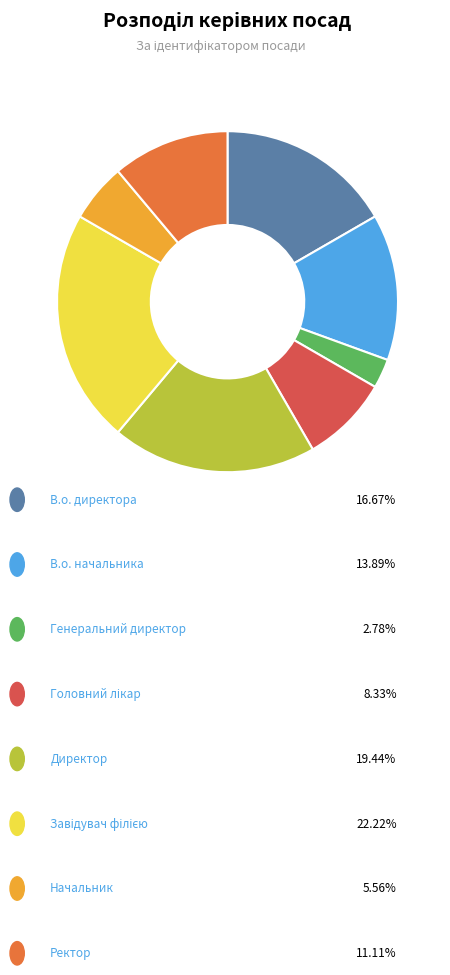

Is there any slice that represents more than half of the pie?

No